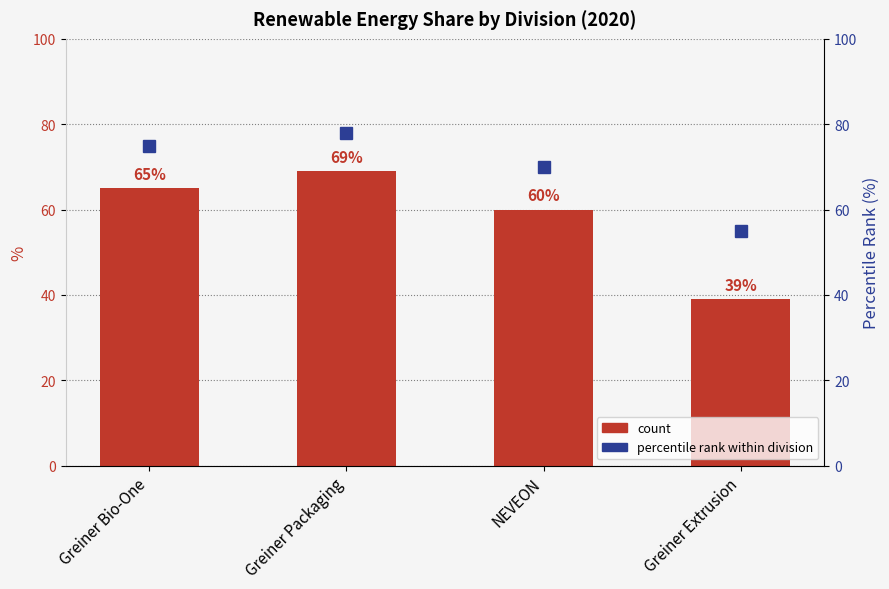

At which category is the sum across all series the highest?

Greiner Packaging